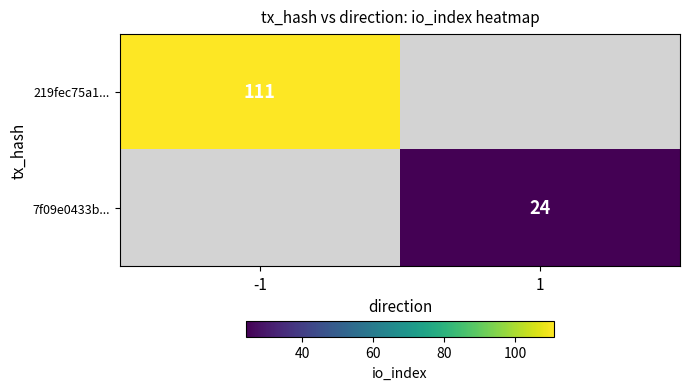

Is the value of 219fec75a1... at -1 greater than the value of 7f09e0433b... at 1?

Yes